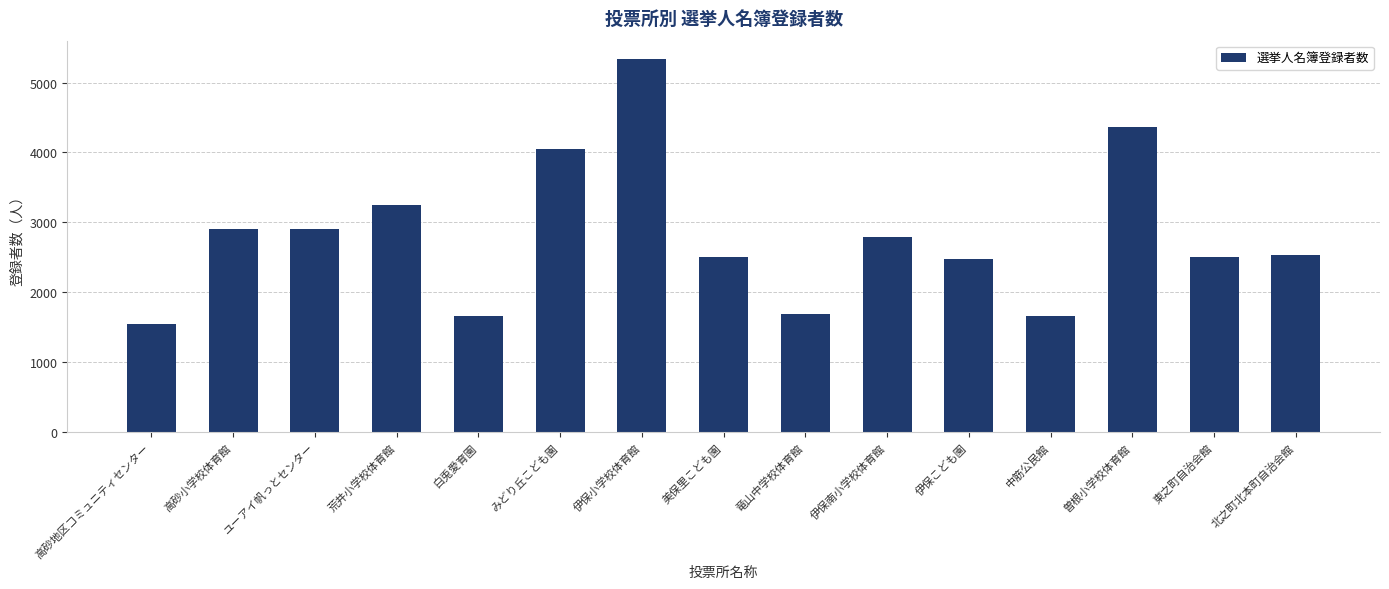

The chart shows a value of 1655 at 中筋公民館. True or false?

True